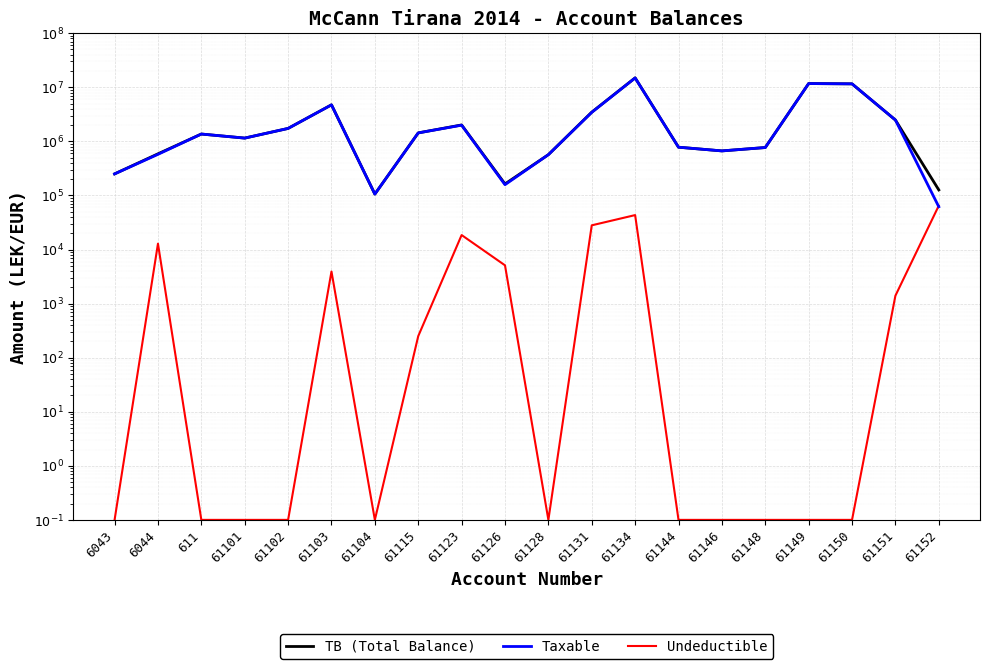

Rank the categories by TB (Total Balance) value from lowest to highest.

61104, 61152, 61126, 6043, 61128, 6044, 61146, 61148, 61144, 61101, 611, 61115, 61102, 61123, 61151, 61131, 61103, 61150, 61149, 61134